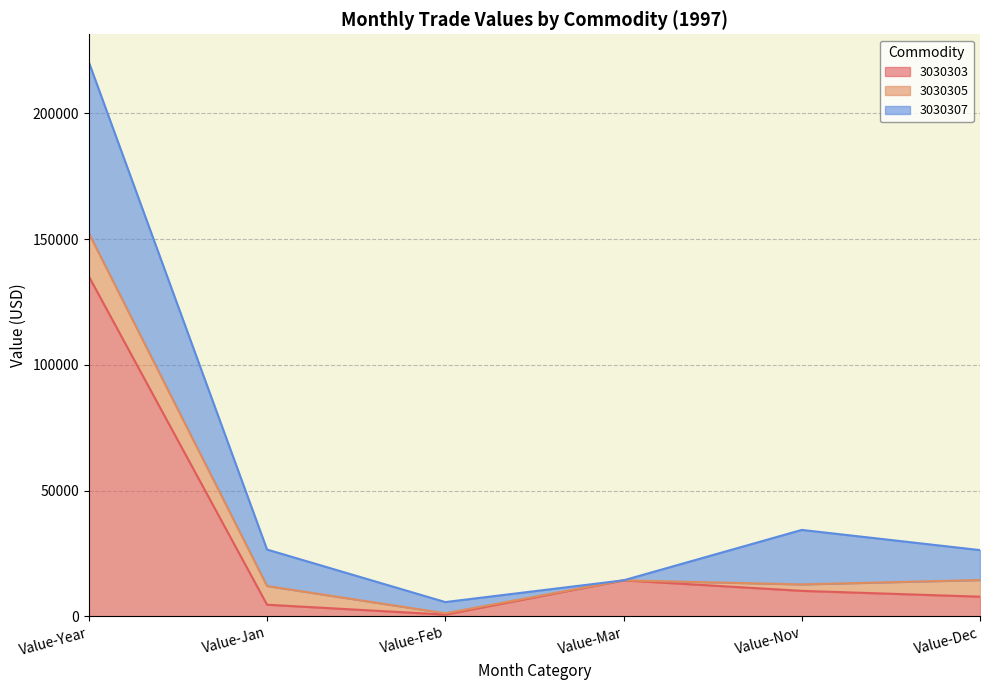

What is the difference between the 3030305 values at Value-Jan and Value-Nov?

4878